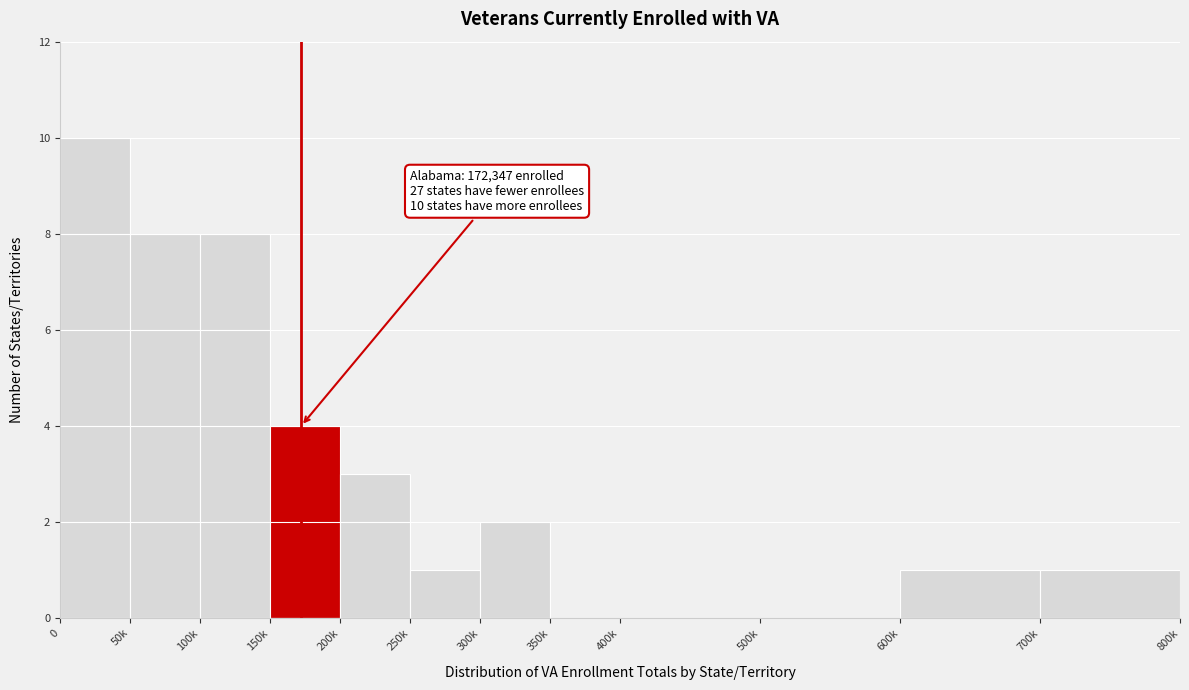

Reading left to right, what are all the values shown in this chart?

0=10	50k=8	100k=8	150k=4	200k=3	250k=1	300k=2	350k=0	400k=0	500k=0	600k=1	700k=1